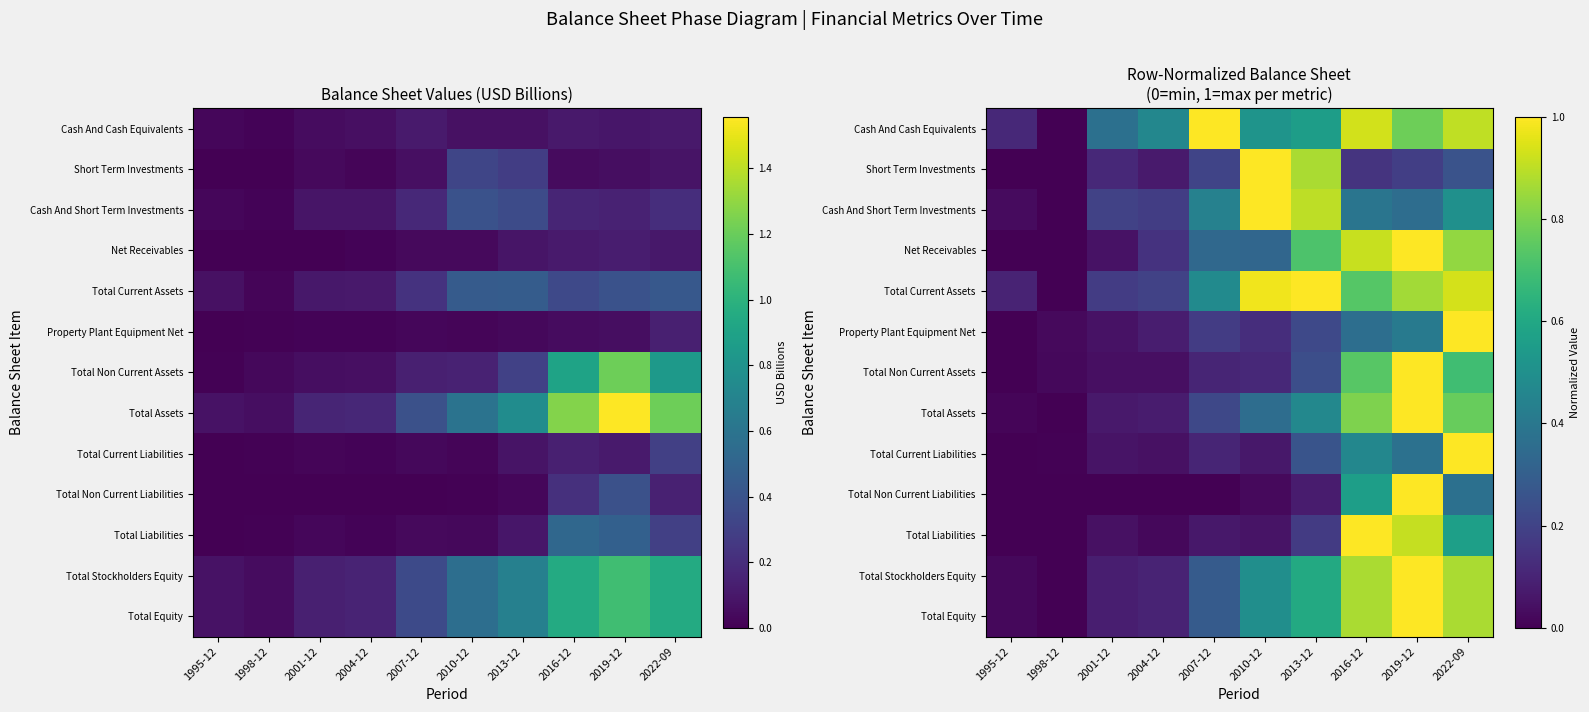

At 2013-12, list the series in order from smallest to largest.

Total Non Current Liabilities, Total Liabilities, Property Plant Equipment Net, Total Non Current Assets, Total Current Liabilities, Total Assets, Cash And Cash Equivalents, Total Stockholders Equity, Total Equity, Net Receivables, Short Term Investments, Cash And Short Term Investments, Total Current Assets